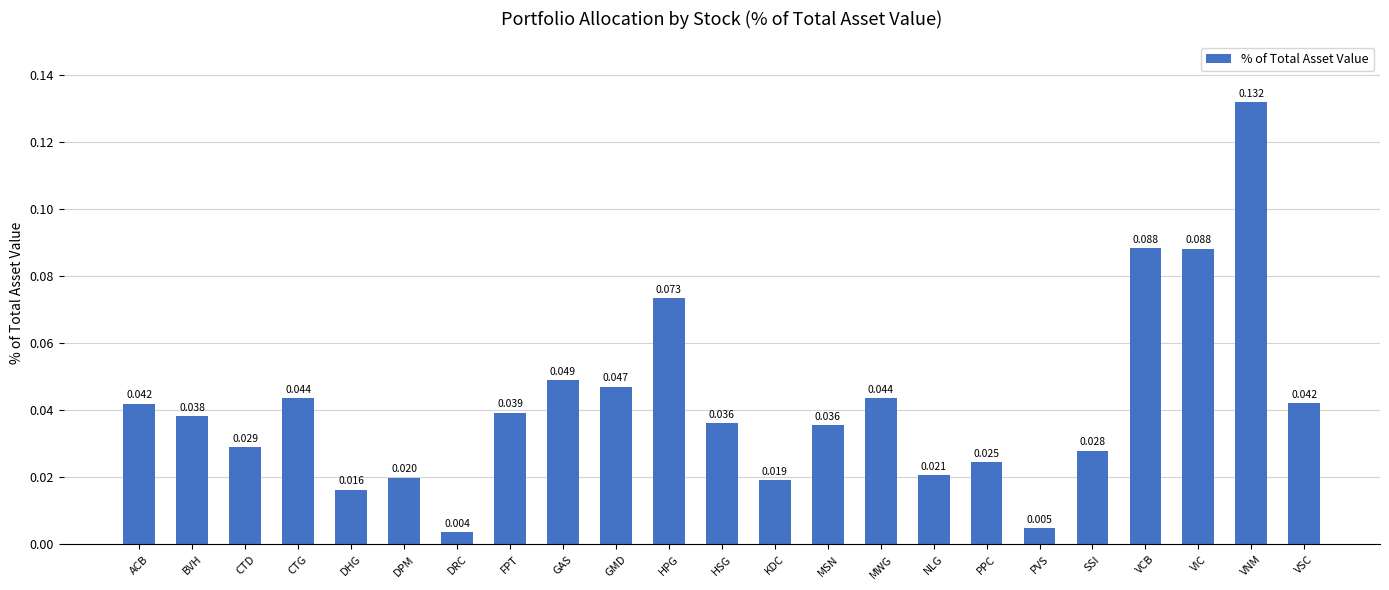

Which category has the lowest value across all series?

DRC